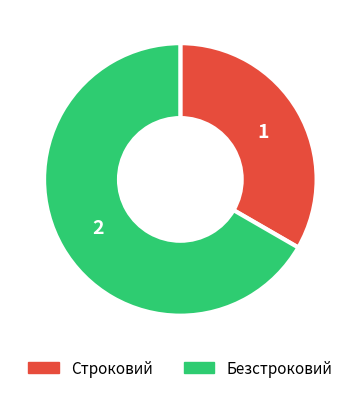

What is the ratio of the value at Строковий to the value at Безстроковий?

0.5